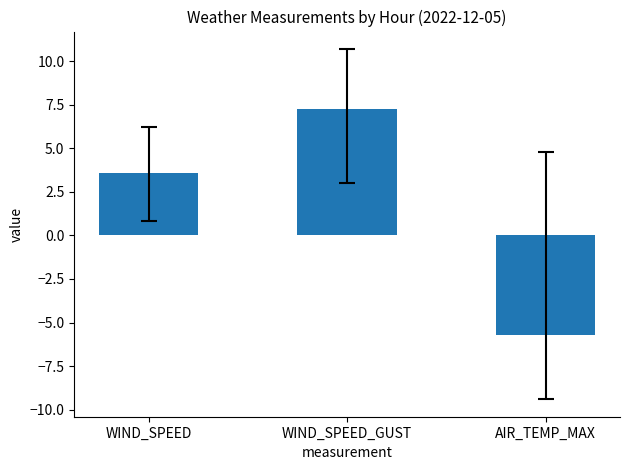

What is the sum of the values at WIND_SPEED and AIR_TEMP_MAX?

-2.1